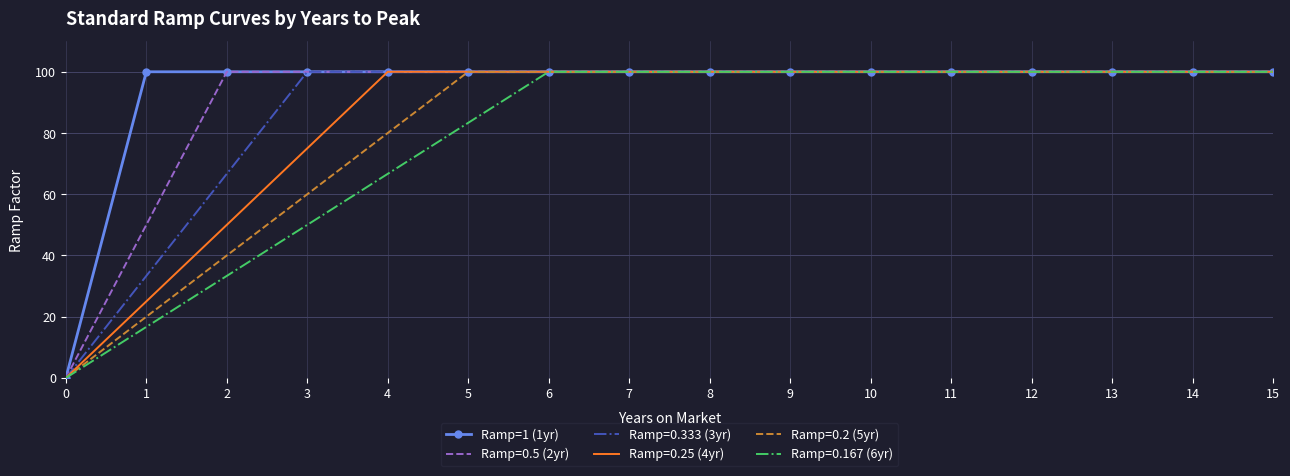

Rank the series by their average value, from highest to lowest.

Ramp=1 (1yr), Ramp=0.5 (2yr), Ramp=0.333 (3yr), Ramp=0.25 (4yr), Ramp=0.2 (5yr), Ramp=0.167 (6yr)